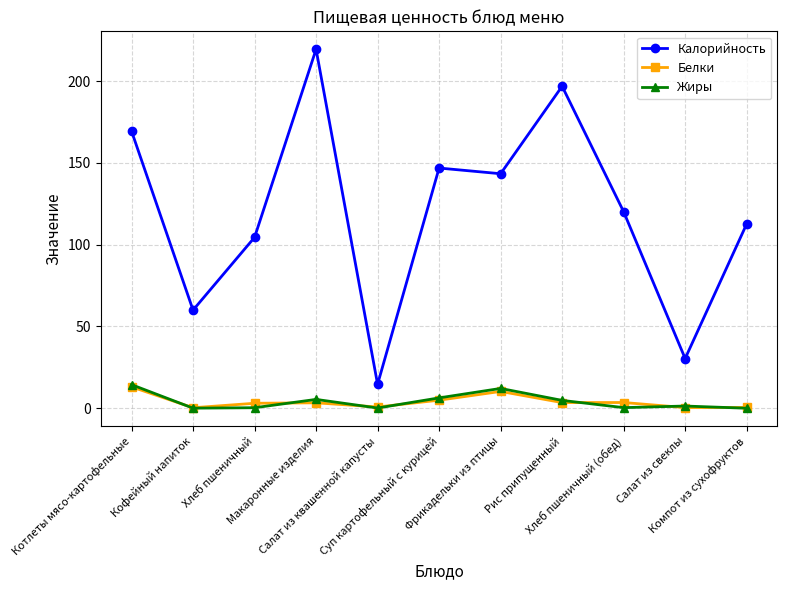

Between Котлеты мясо-картофельные and Хлеб пшеничный (обед), which series saw the biggest shift?

Калорийность